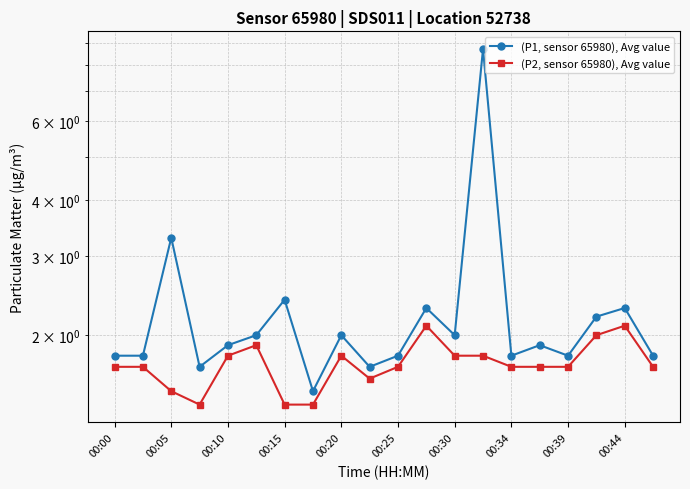

How many interior local valleys does the (P1, sensor 65980), Avg value series have?

6